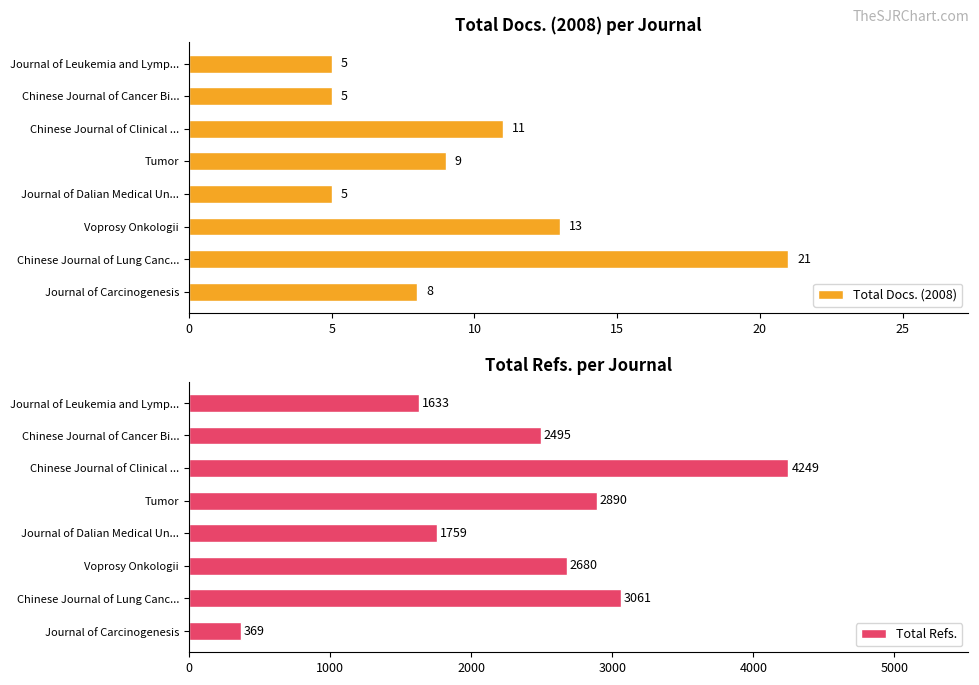

What is the minimum value for Total Docs. (2008)?

5